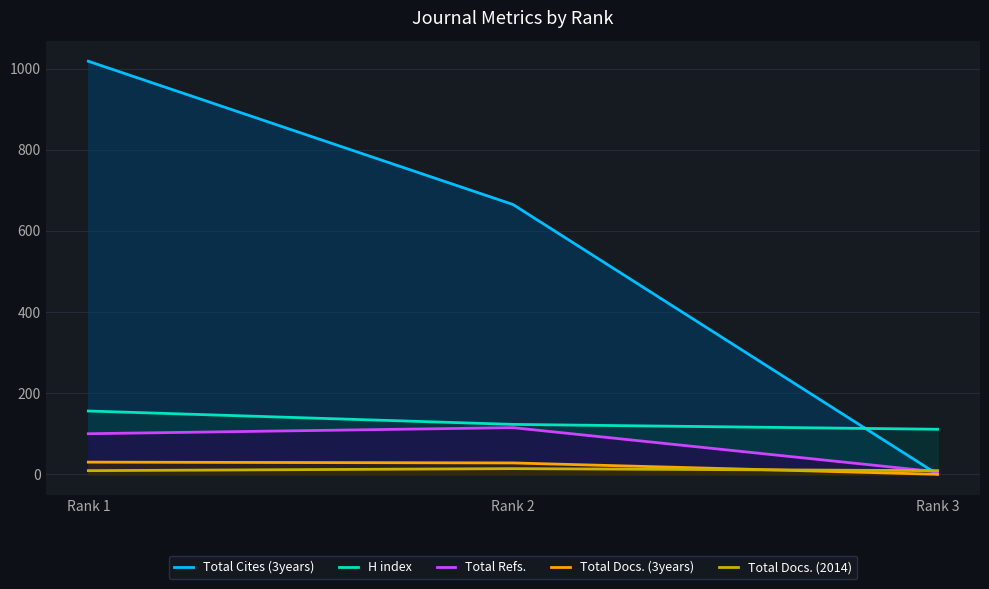

True or false: H index has a value of 189 at Rank 2.

False